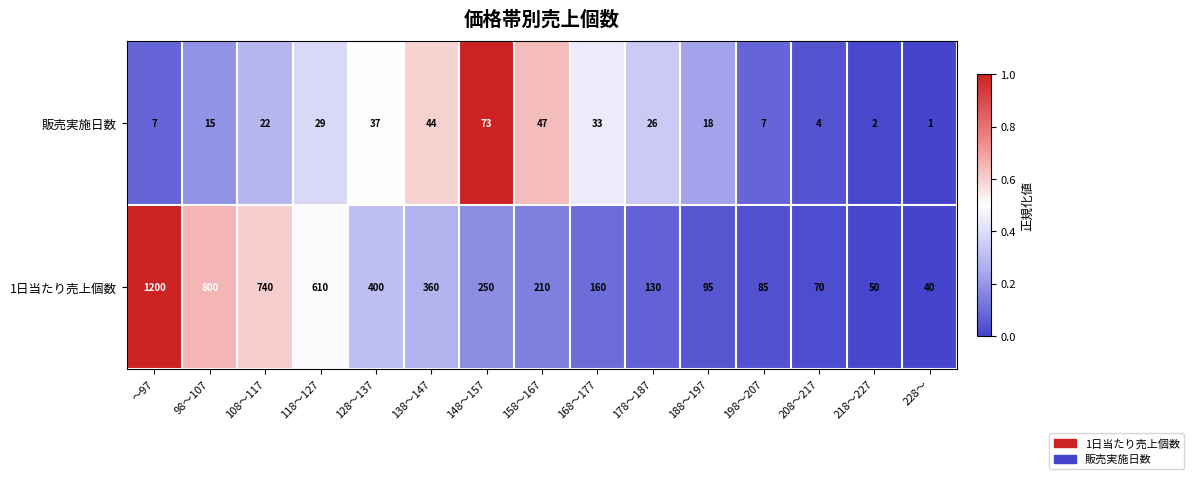

At which category does the chart reach its minimum across all series?

228～